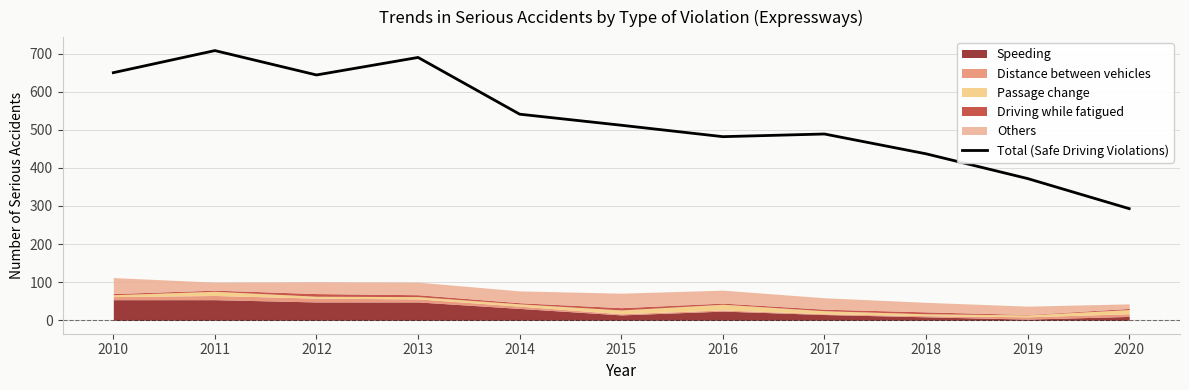

The chart shows a value of 116 at 2020. True or false?

False